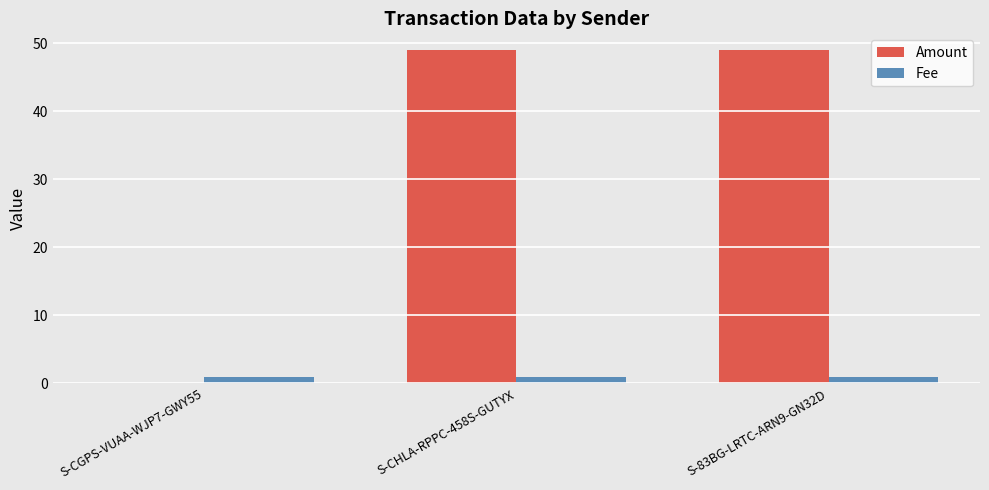

Between S-CGPS-VUAA-WJP7-GWY55 and S-83BG-LRTC-ARN9-GN32D, which series saw the biggest shift?

Amount